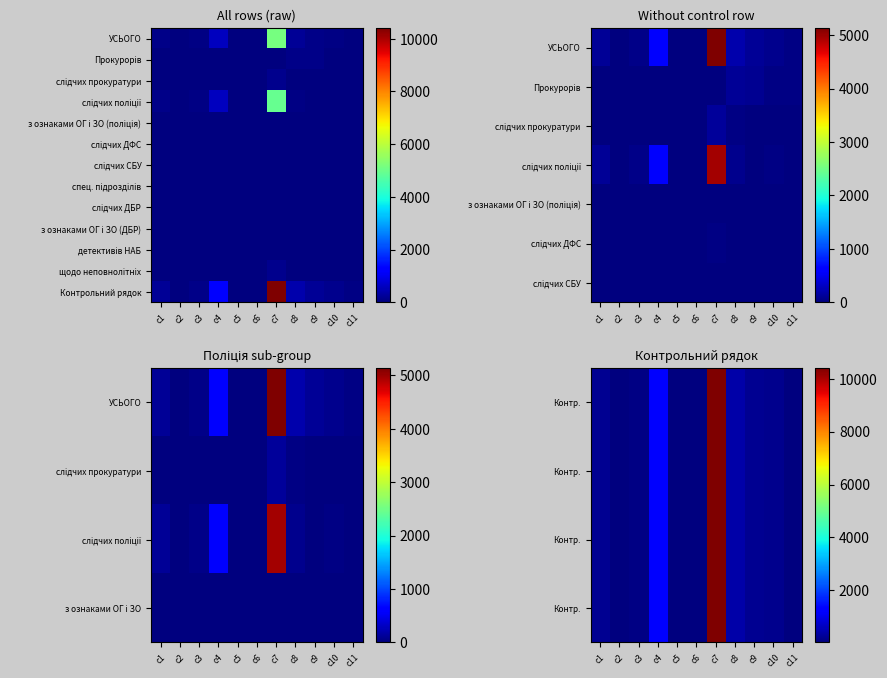

At which category is the sum across all series the highest?

c7